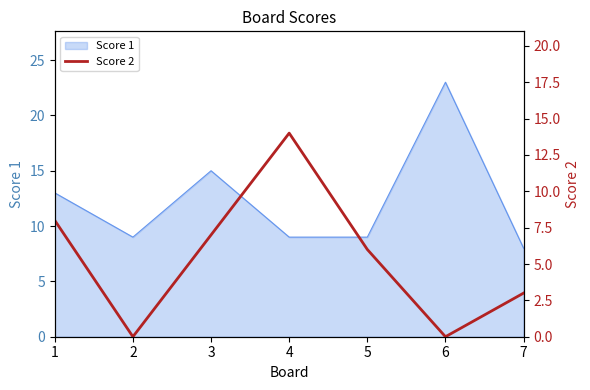

True or false: Score 1 has a value of 9 at 2.

True